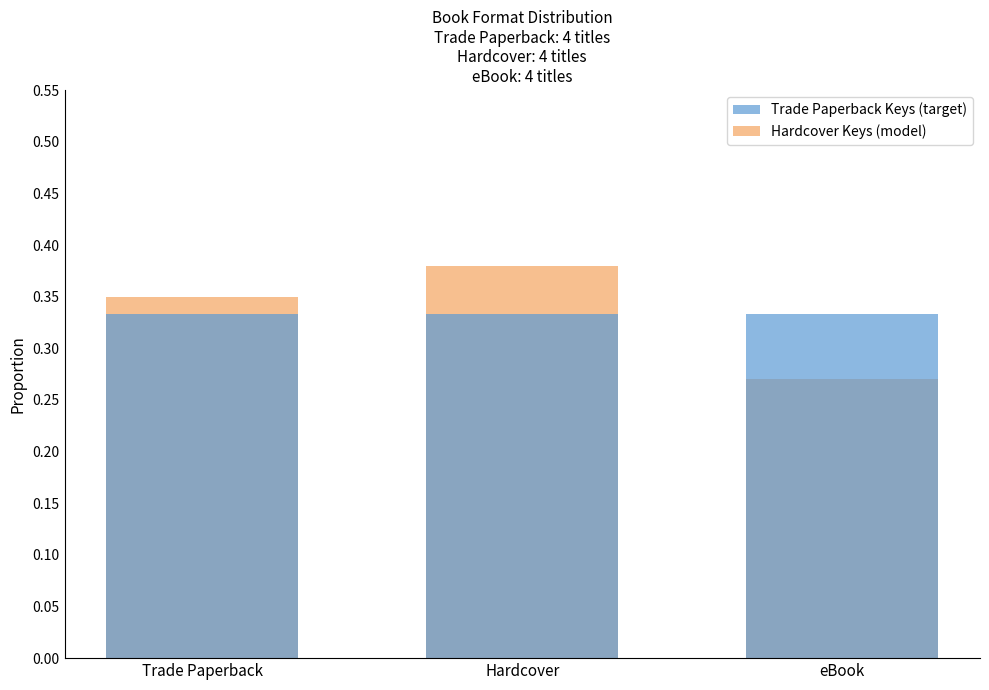

At how many categories does at least one series exceed 0?

3